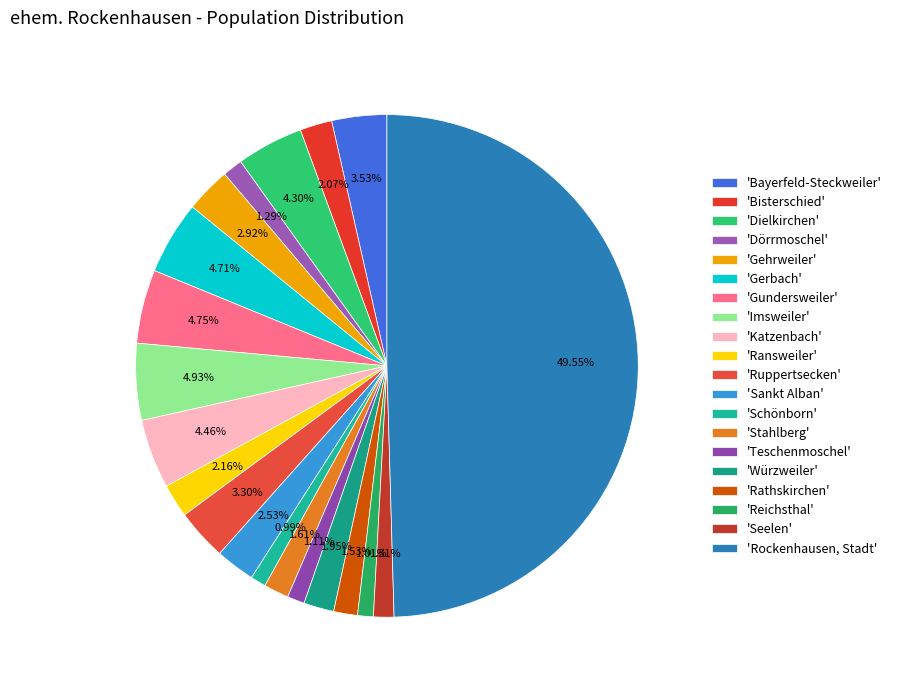

Rank the categories by value from highest to lowest.

'Rockenhausen, Stadt', 'Imsweiler', 'Gundersweiler', 'Gerbach', 'Katzenbach', 'Dielkirchen', 'Bayerfeld-Steckweiler', 'Ruppertsecken', 'Gehrweiler', 'Sankt Alban', 'Ransweiler', 'Bisterschied', 'Würzweiler', 'Stahlberg', 'Rathskirchen', 'Seelen', 'Dörrmoschel', 'Teschenmoschel', 'Reichsthal', 'Schönborn'